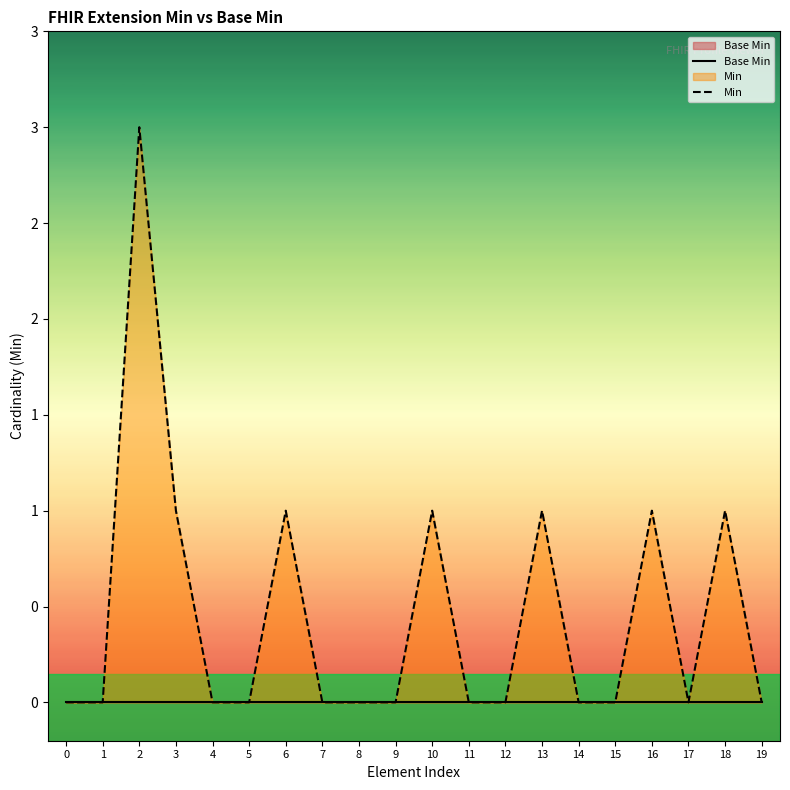

What is the difference between the second highest and minimum values in the Min series?

1